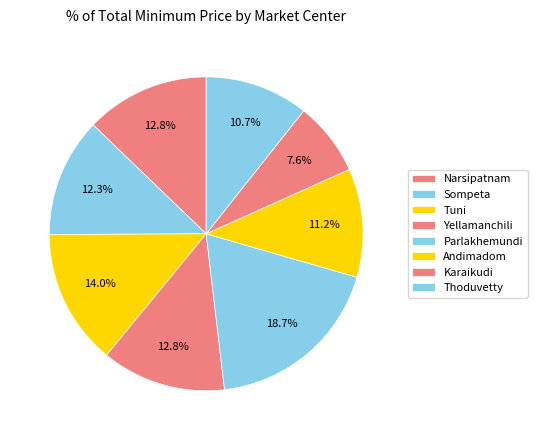

How many segments does this pie chart have?

8